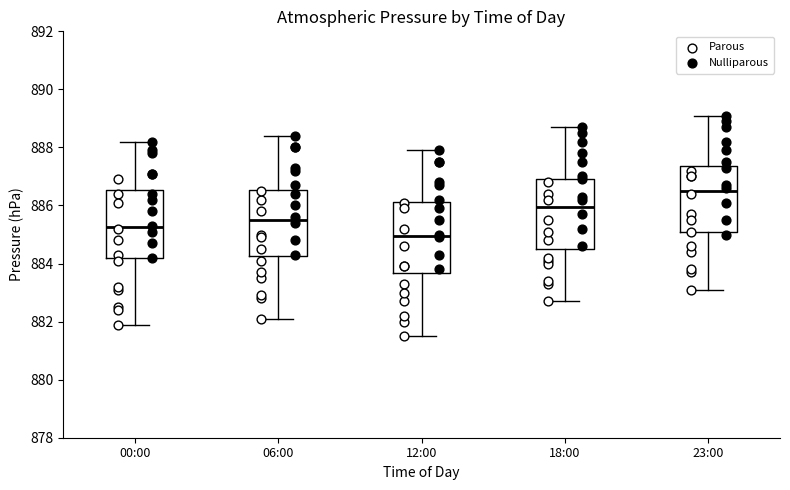

Reading left to right, transcribe this box plot: for each box, give where its median line is, the range the box spans, and where its two whiskers end, as read against the y-axis. The values are not printed on the chart, so give them approximately, as read against the axis.

00:00: median 885.2, box 884.2 to 886.6, whiskers 882.0 to 888.2
06:00: median 885.6, box 884.2 to 886.6, whiskers 882.2 to 888.4
12:00: median 885.0, box 883.6 to 886.2, whiskers 881.6 to 888.0
18:00: median 886.0, box 884.6 to 887.0, whiskers 882.8 to 888.8
23:00: median 886.6, box 885.0 to 887.4, whiskers 883.2 to 889.2